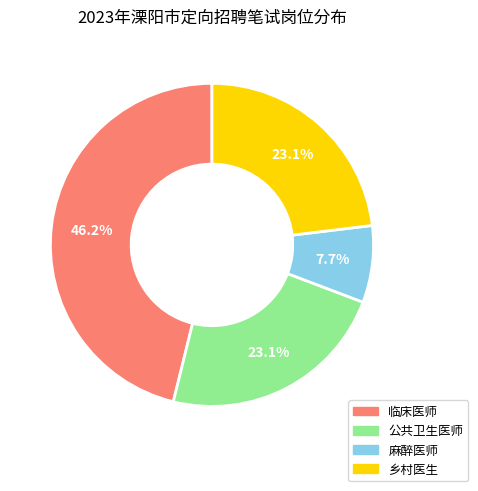

To the nearest percent, what is the average slice percentage?

25%